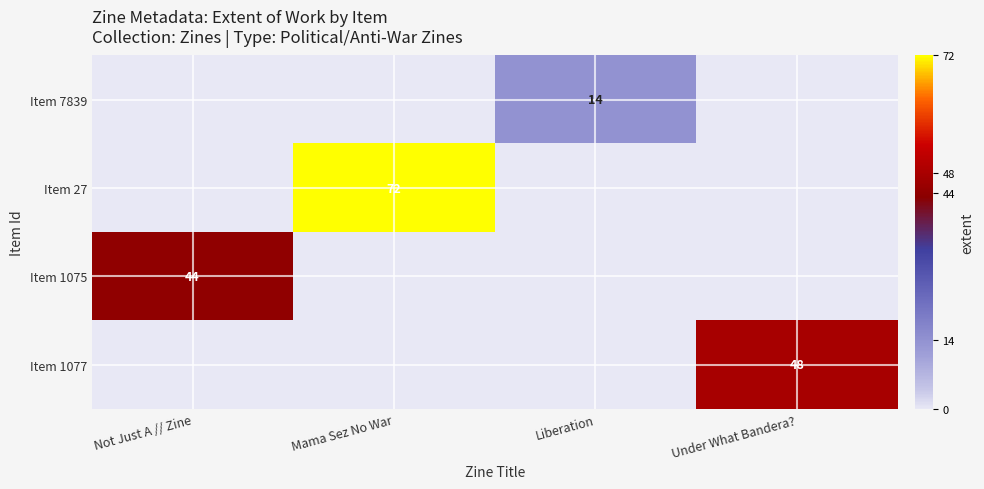

Which category has the lowest value in the Item 27 series?

Not Just A // Zine